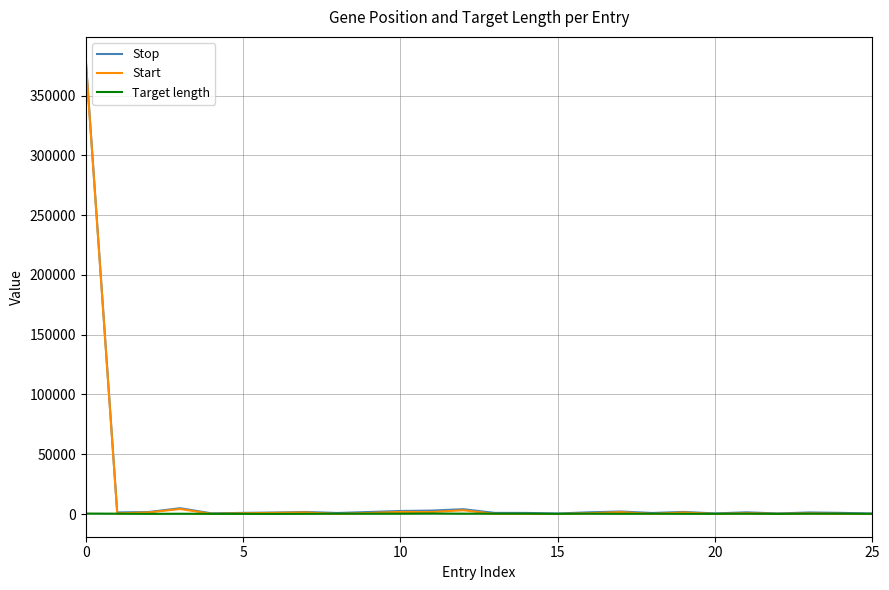

In Start, how many points are lower than both neighbors (excluding endpoints)?

8